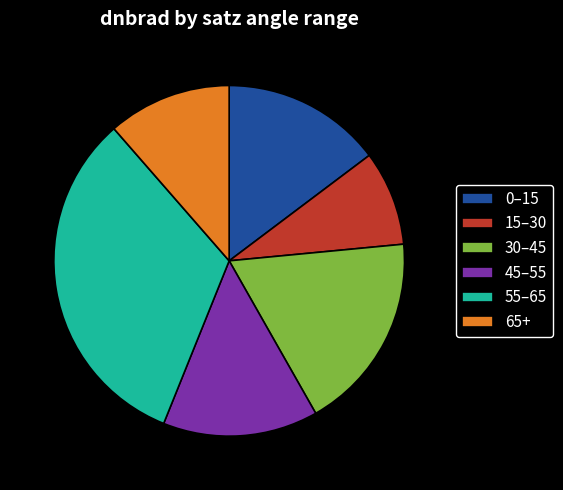

Is the sum of 0–15 and 30–45 greater than half?

No